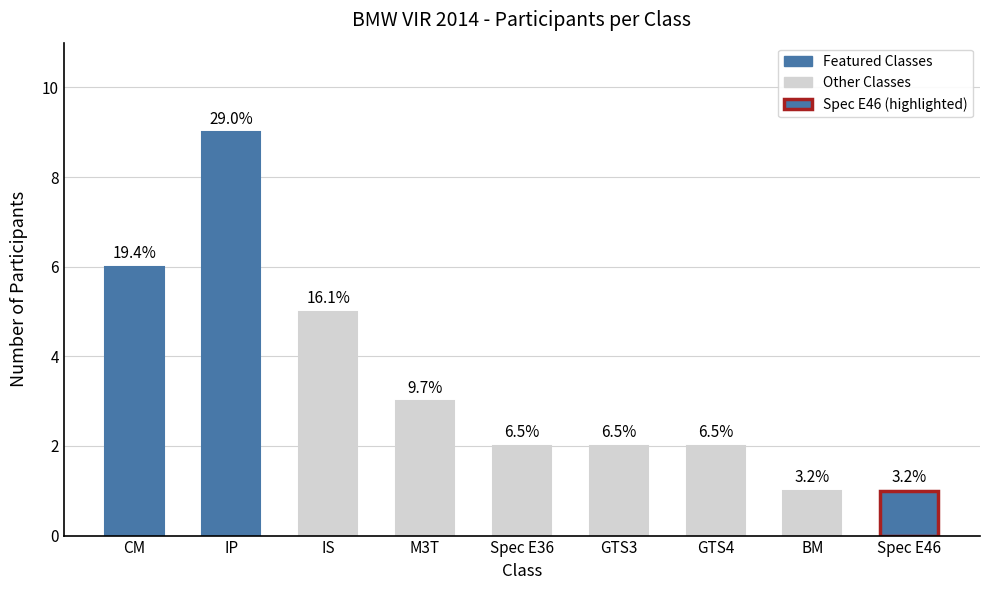

Between Spec E36 and IS, which is larger?

IS